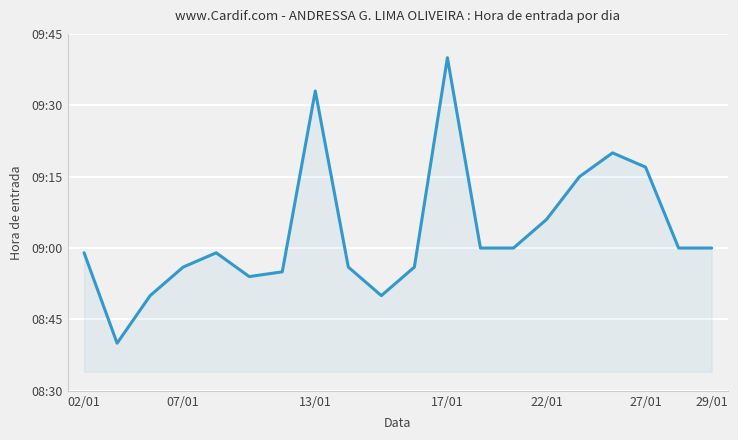

Does the chart have visible grid lines?

Yes